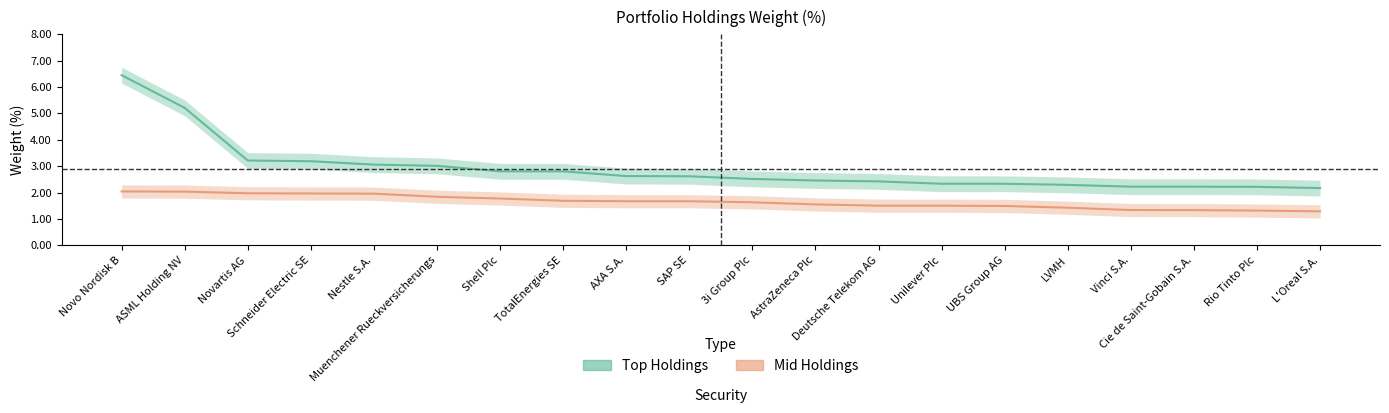

What is the difference between the maximum and minimum values in the Top Holdings series?

4.3